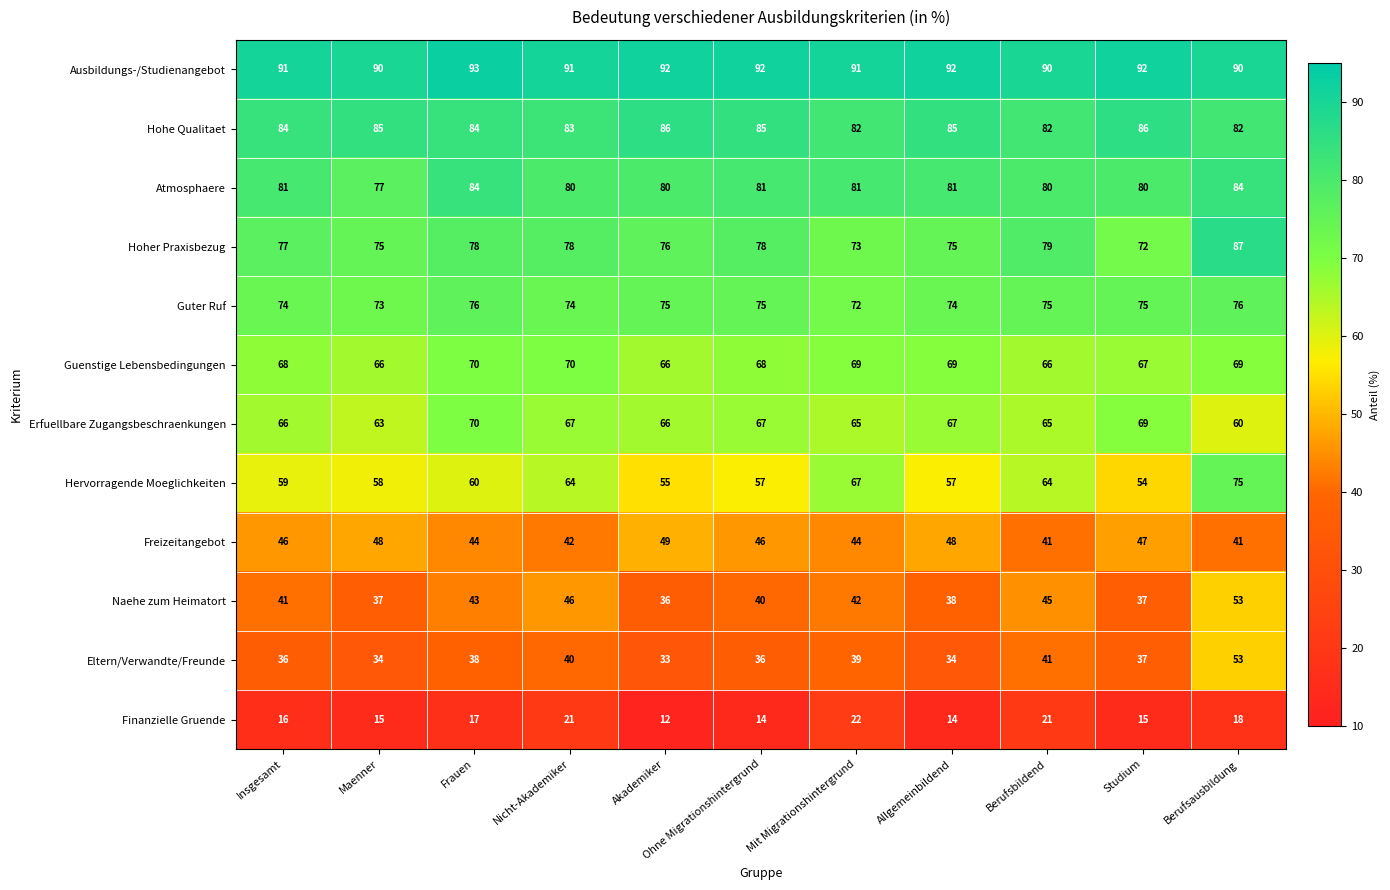

How many distinct data groups are displayed?

12